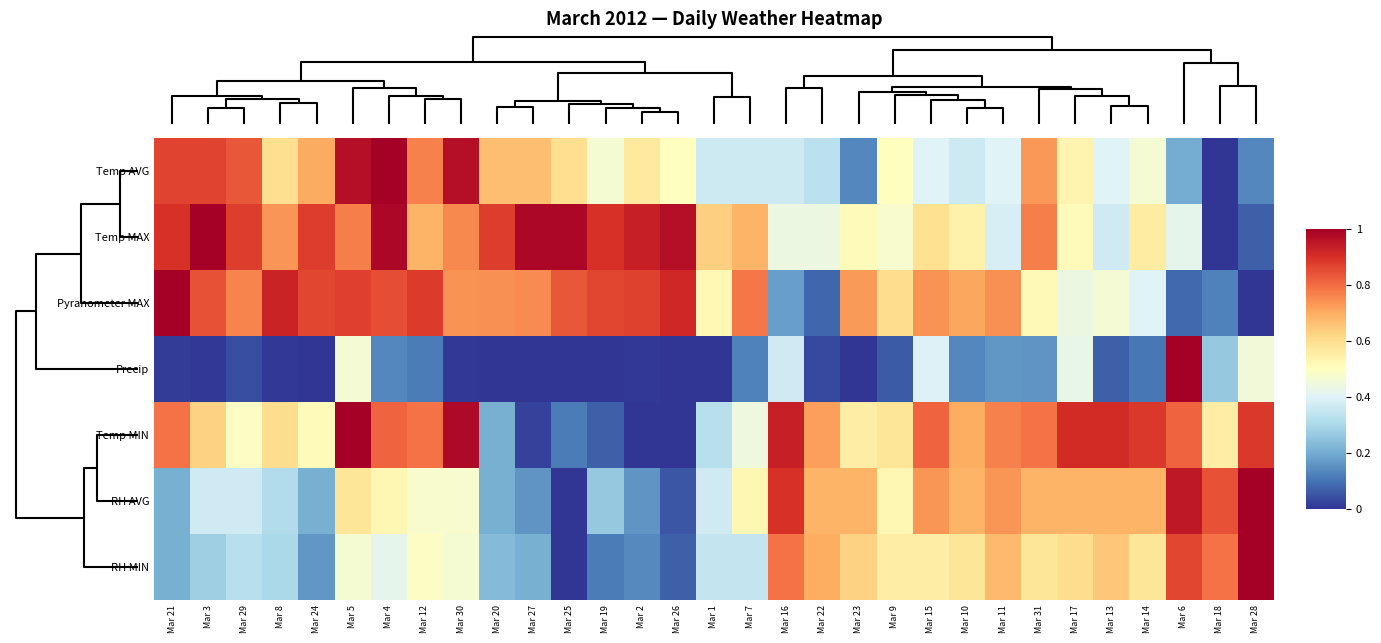

Between Mar 29 and Mar 27, which is larger?

Mar 29